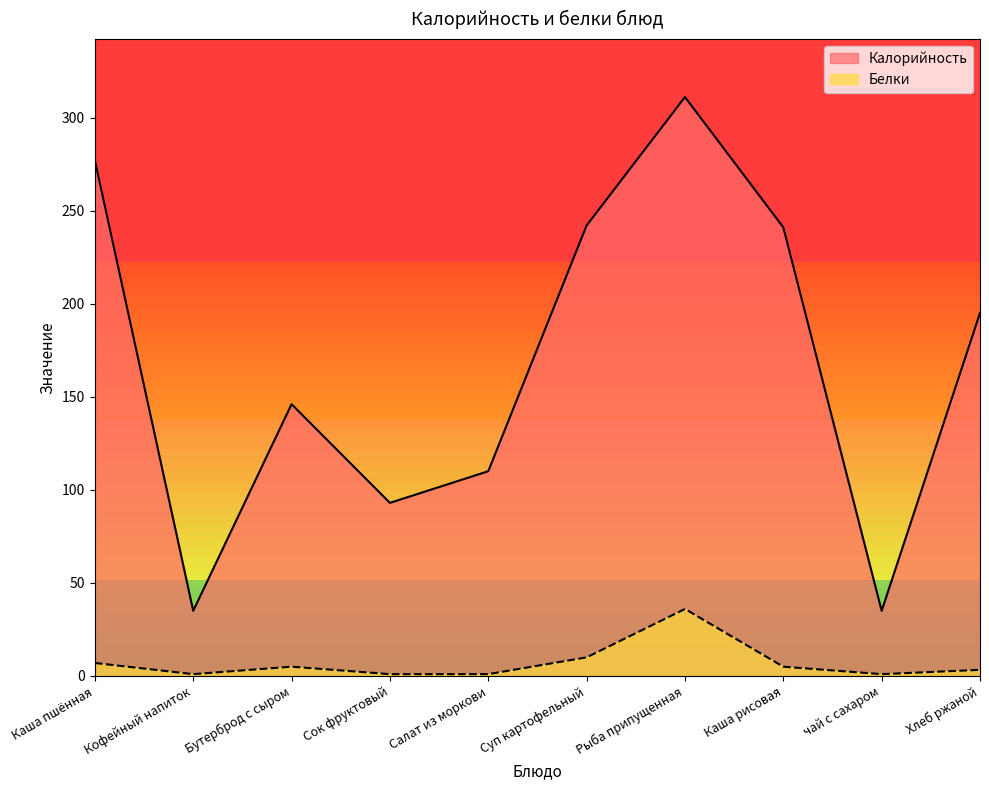

What is the lowest value of the Белки series?

1.0